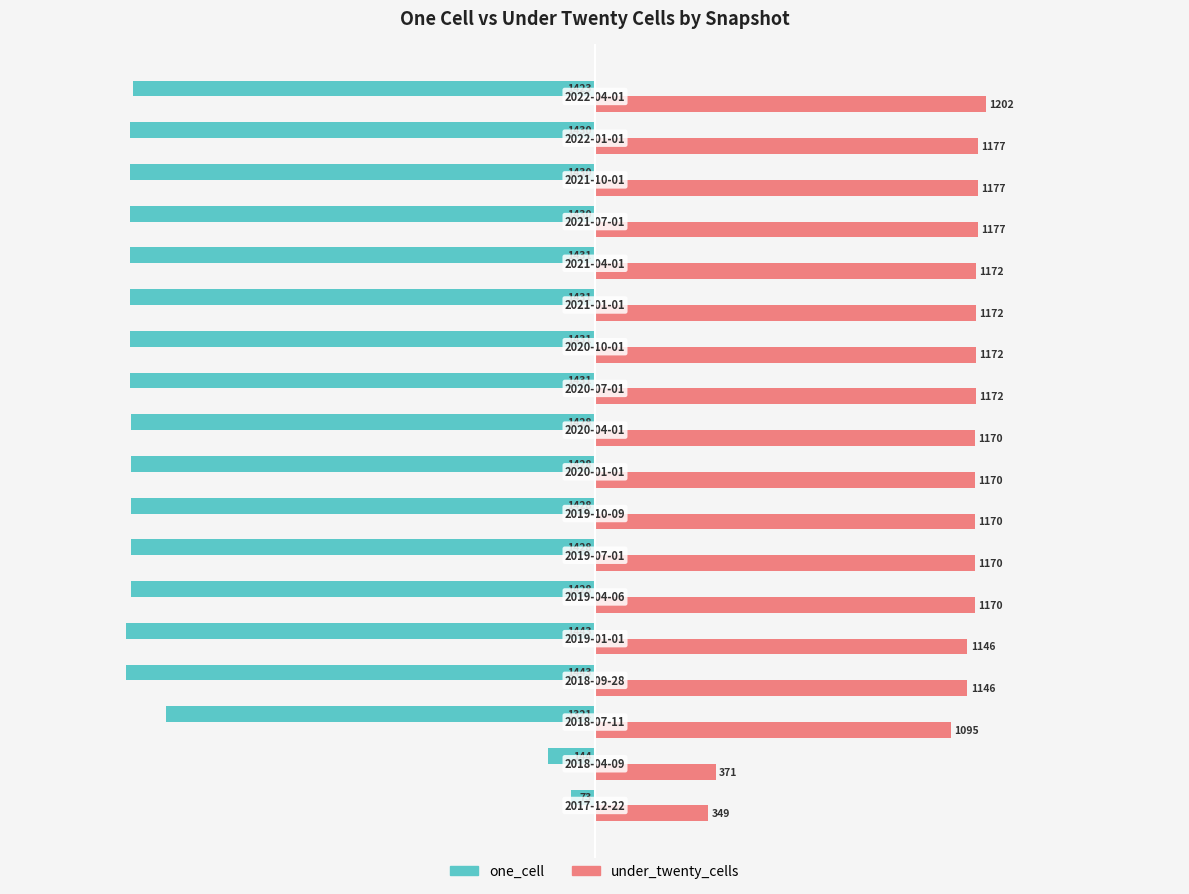

What is the sum of all one_cell values?

-23001